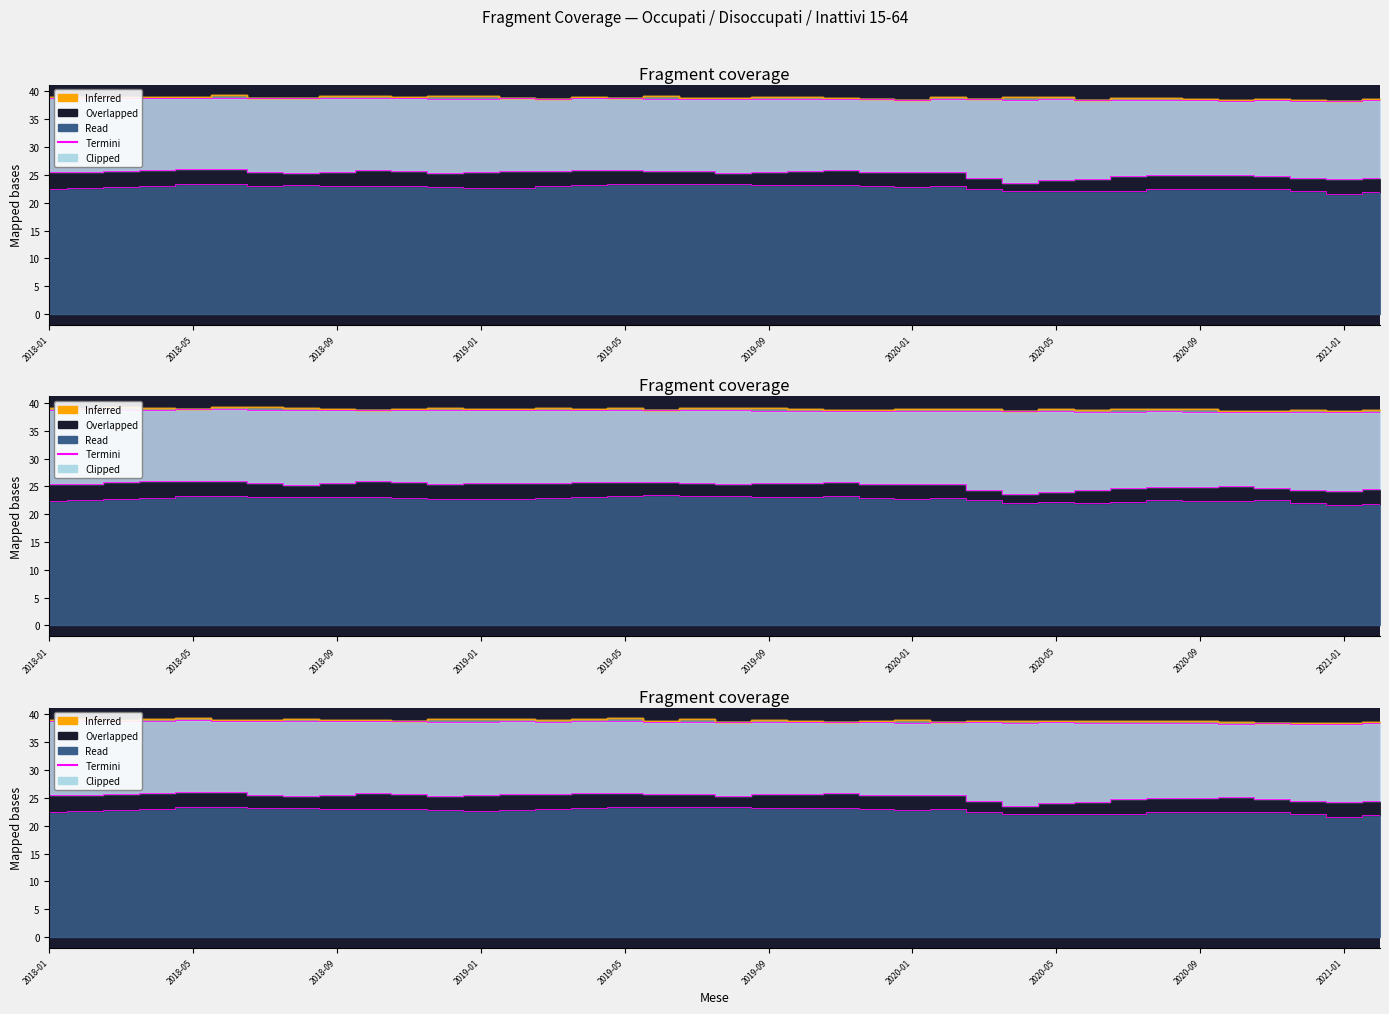

What is the smallest value displayed?

21.6